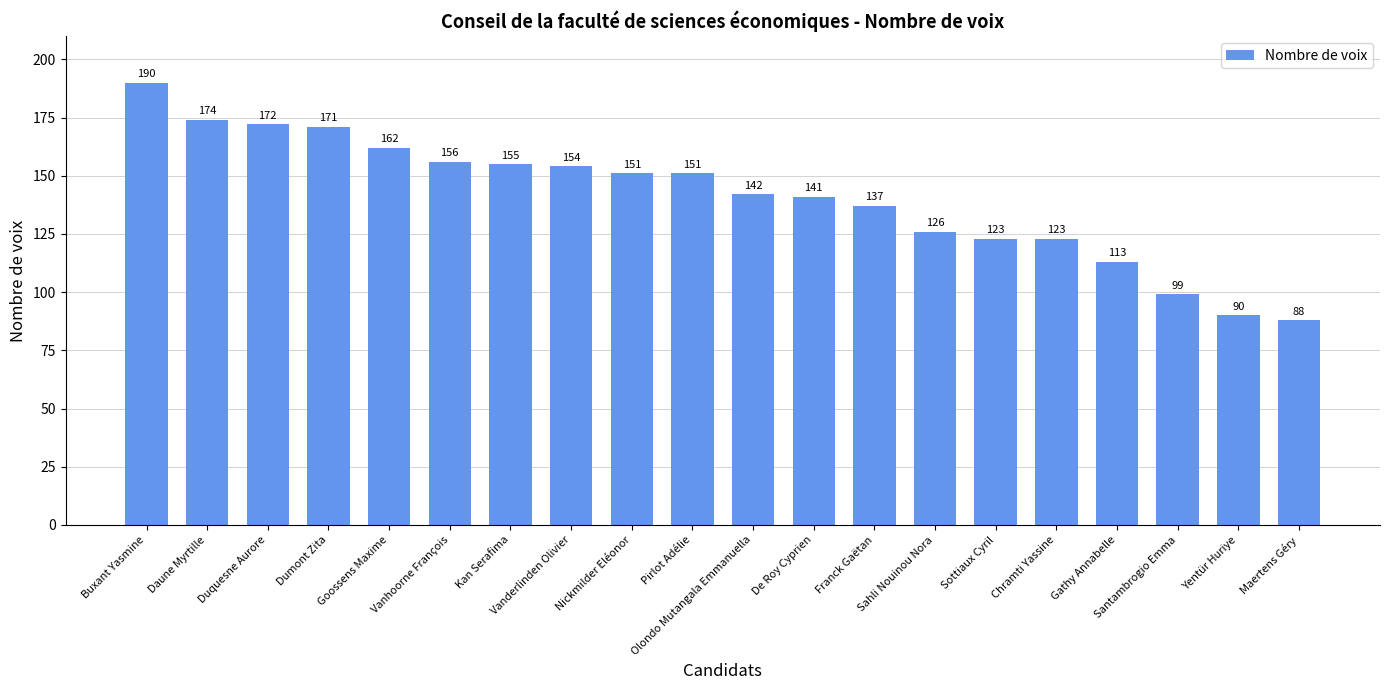

The chart shows a value of 223 at Vanderlinden Olivier. True or false?

False